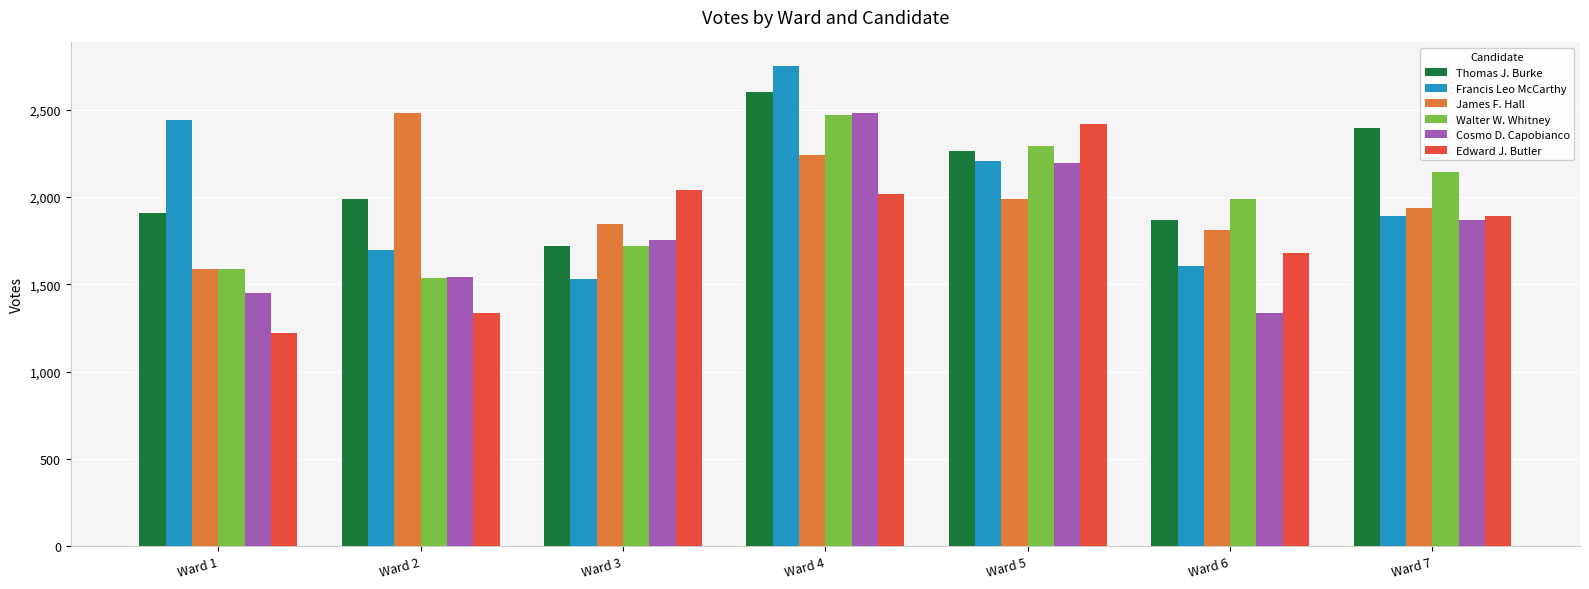

What is the minimum value for Thomas J. Burke?

1720